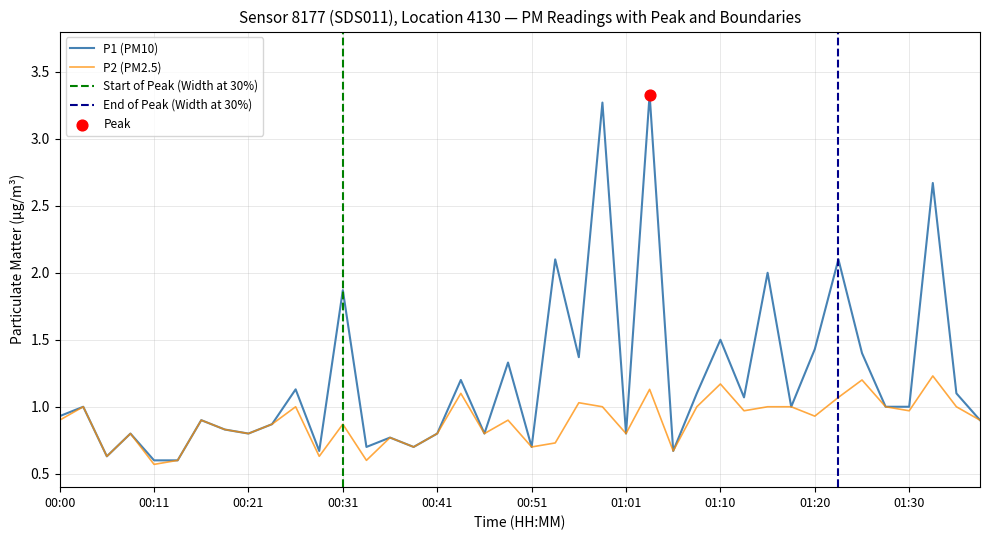

At which category is the sum across all series the highest?

25